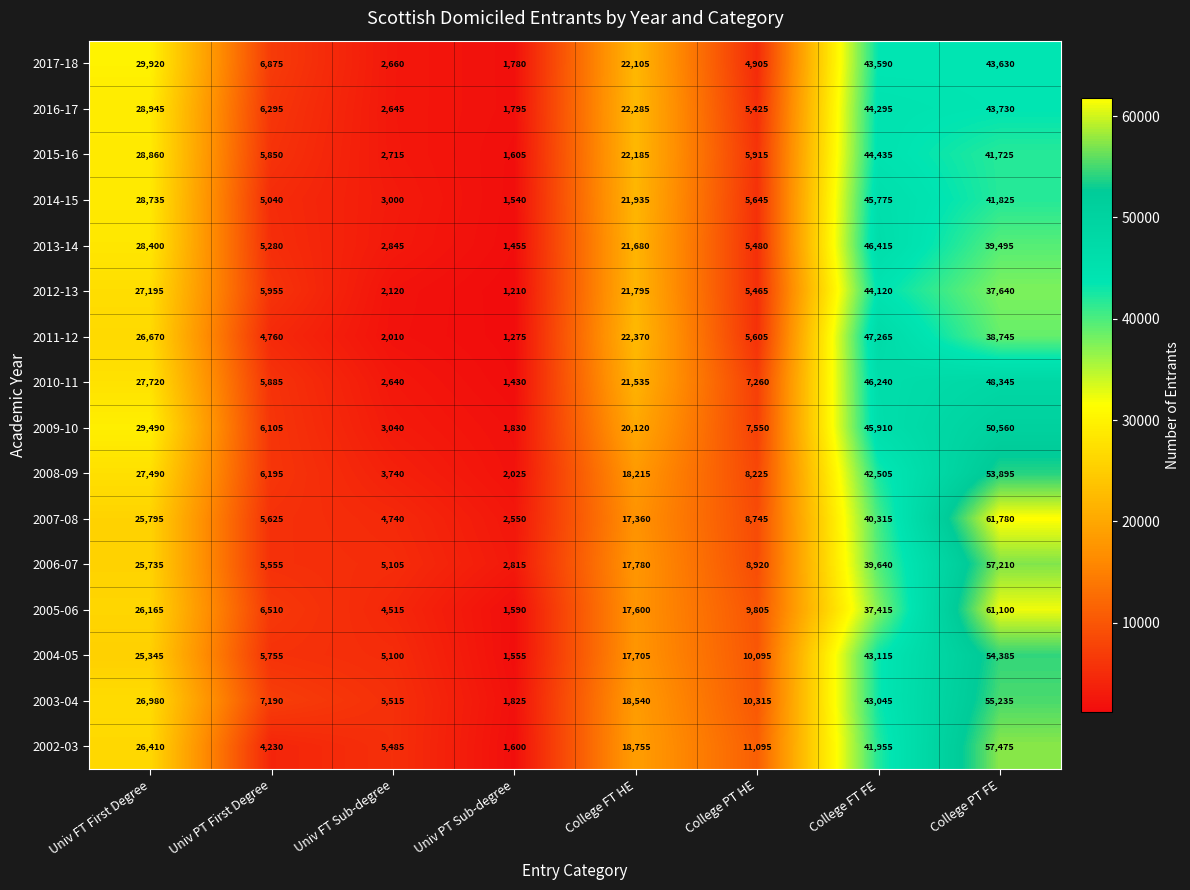

At which category is the sum across all series the highest?

College PT FE